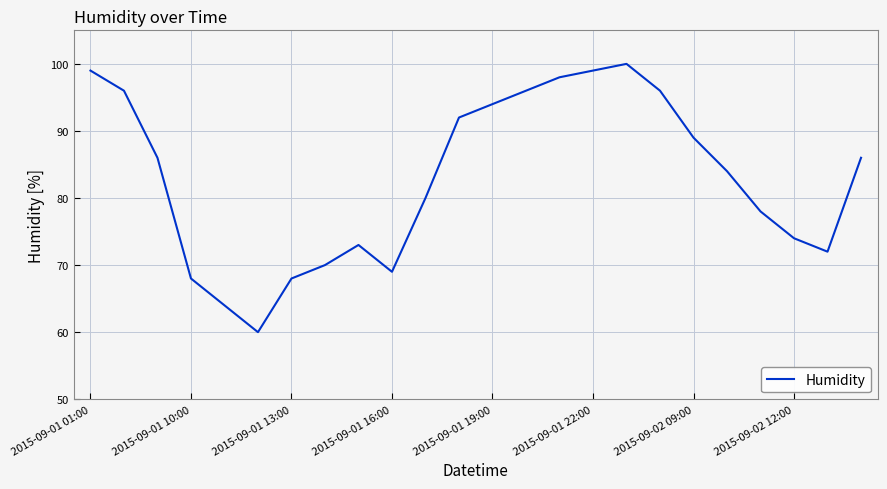

What is the maximum value shown in the chart?

100